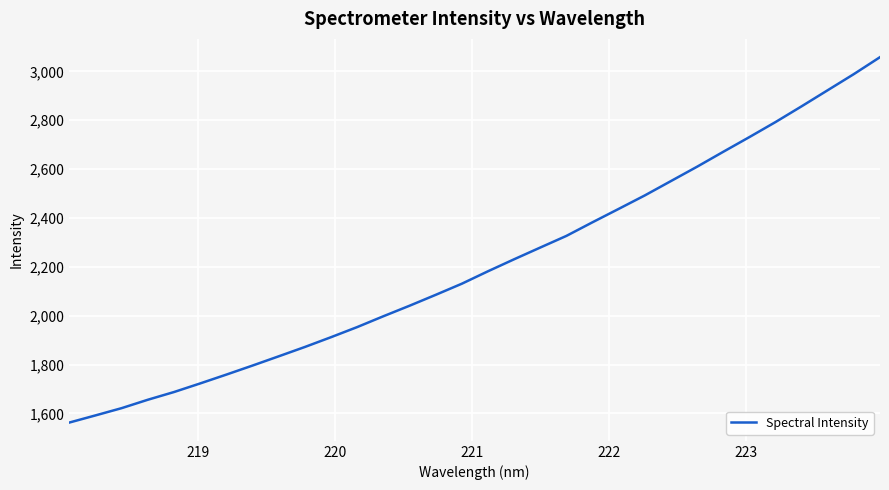

What is the difference between the maximum and minimum values?

1496.1